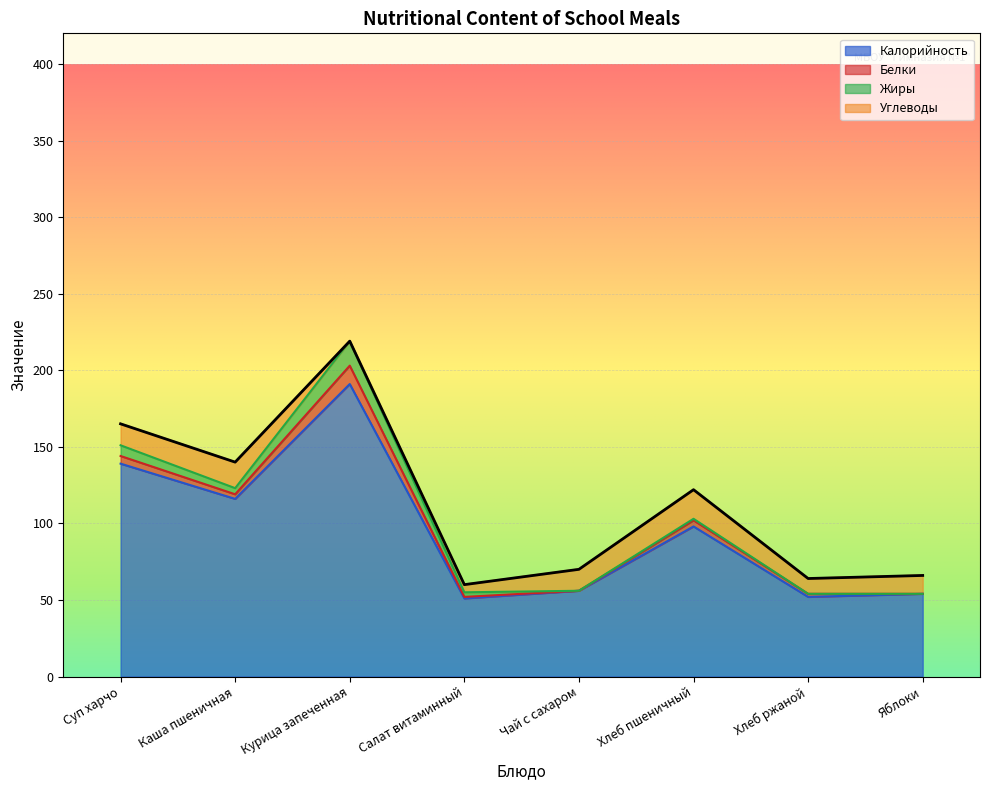

What is the label of the 5th point from the left?

Чай с сахаром